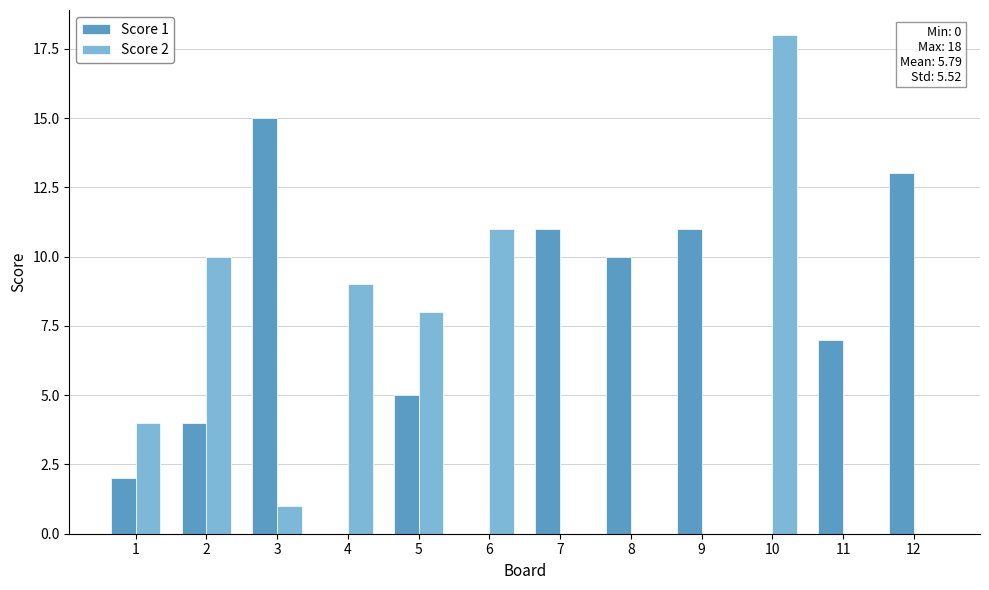

True or false: Score 2 has a value of -6 at 8.

False